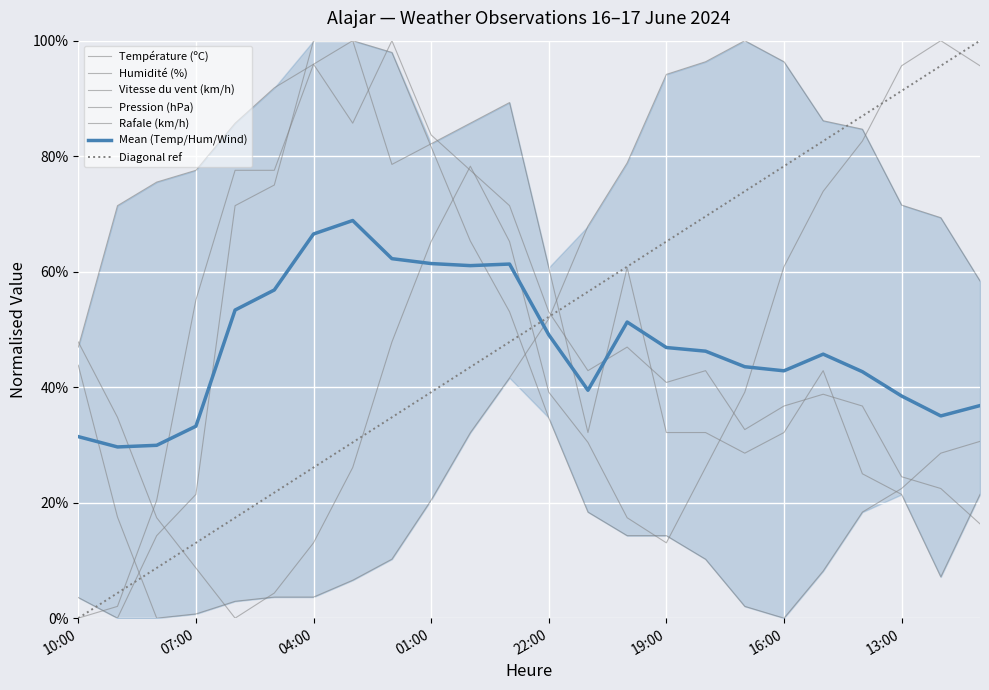

True or false: Pression (hPa) has more than 1 points higher than both neighbors.

True